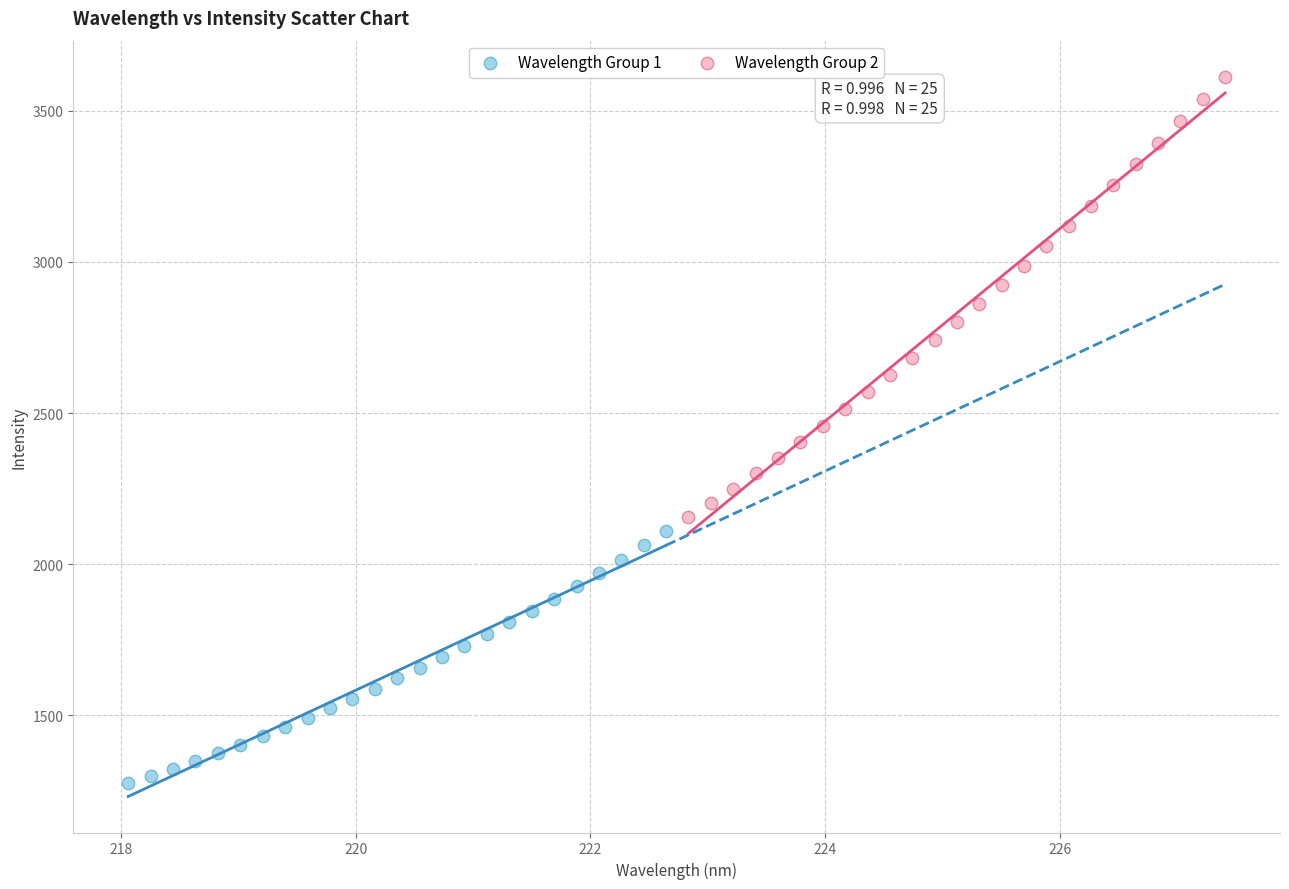

Which series contains the lowest Y value?

Wavelength Group 1